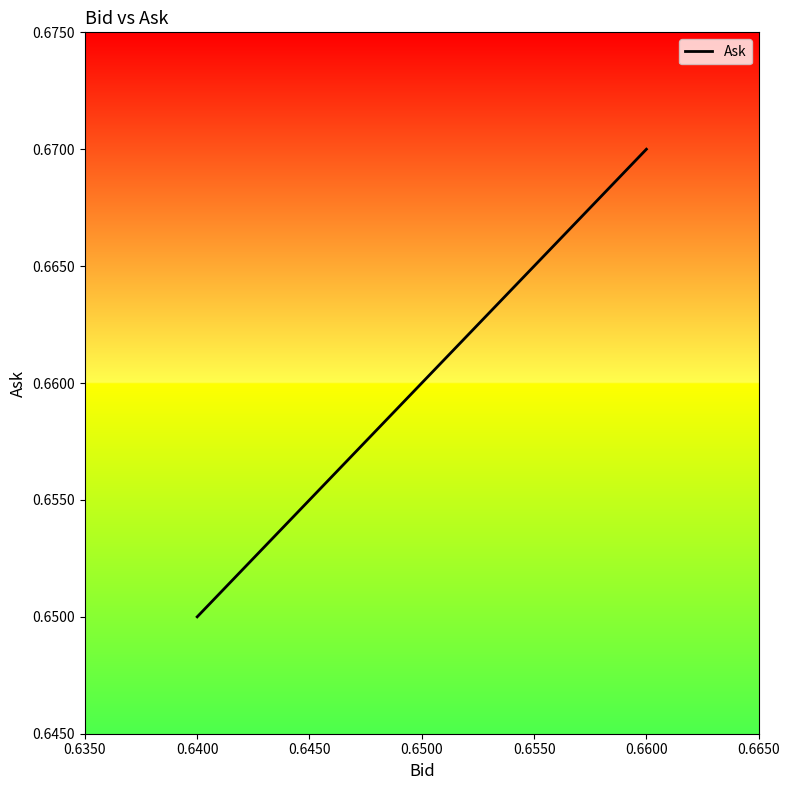

What is the value of the 5th point from the left?

0.7